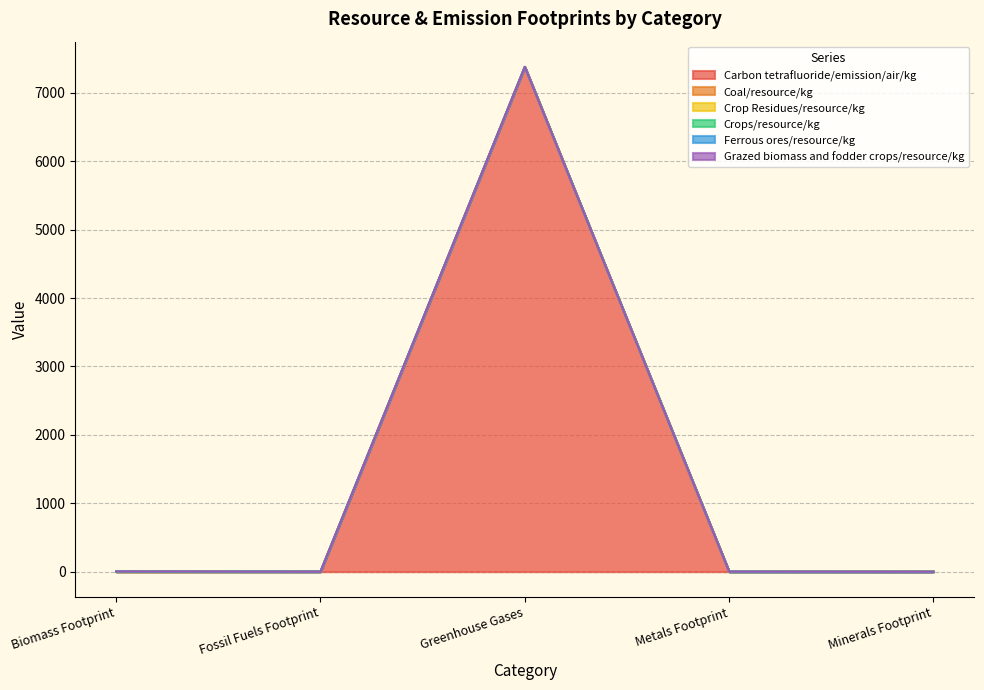

List the labels in order of Ferrous ores/resource/kg value, largest first.

Metals Footprint, Biomass Footprint, Fossil Fuels Footprint, Greenhouse Gases, Minerals Footprint